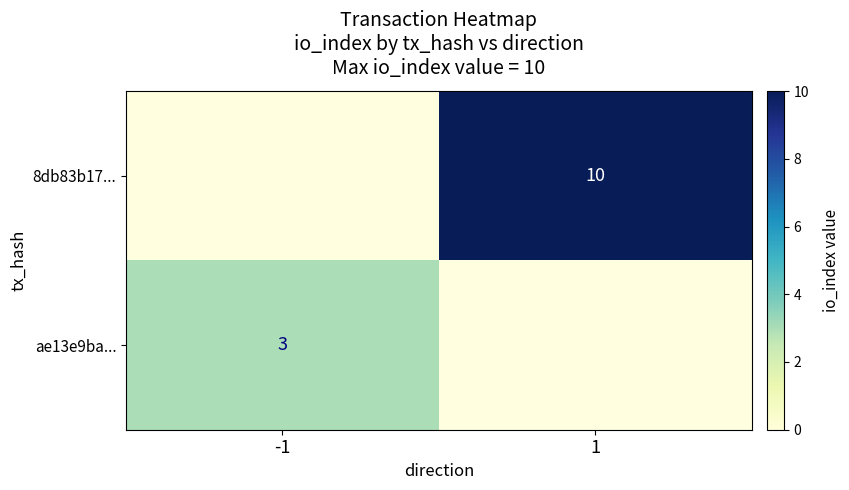

Is the value of 8db83b17... at 1 greater than the value of ae13e9ba... at -1?

Yes